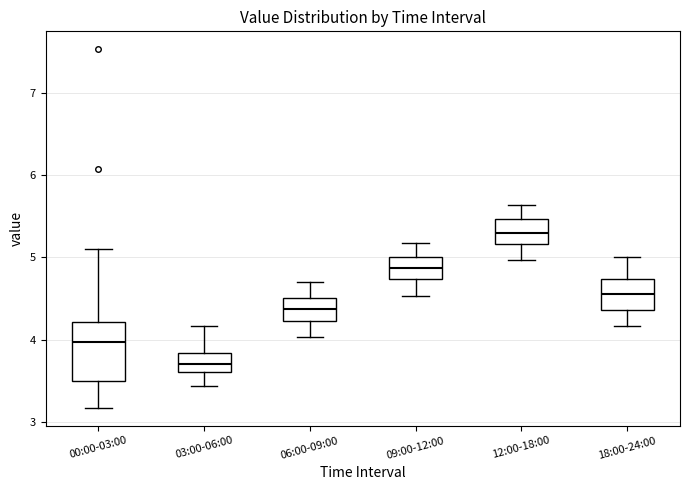

Where does the upper whisker of the box for 09:00-12:00 end on the y-axis? The values are not printed on the chart, so give them approximately, as read against the axis.

5.2